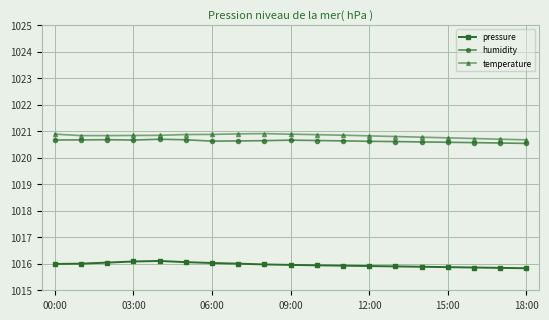

At how many categories does at least one series exceed 1019?

19